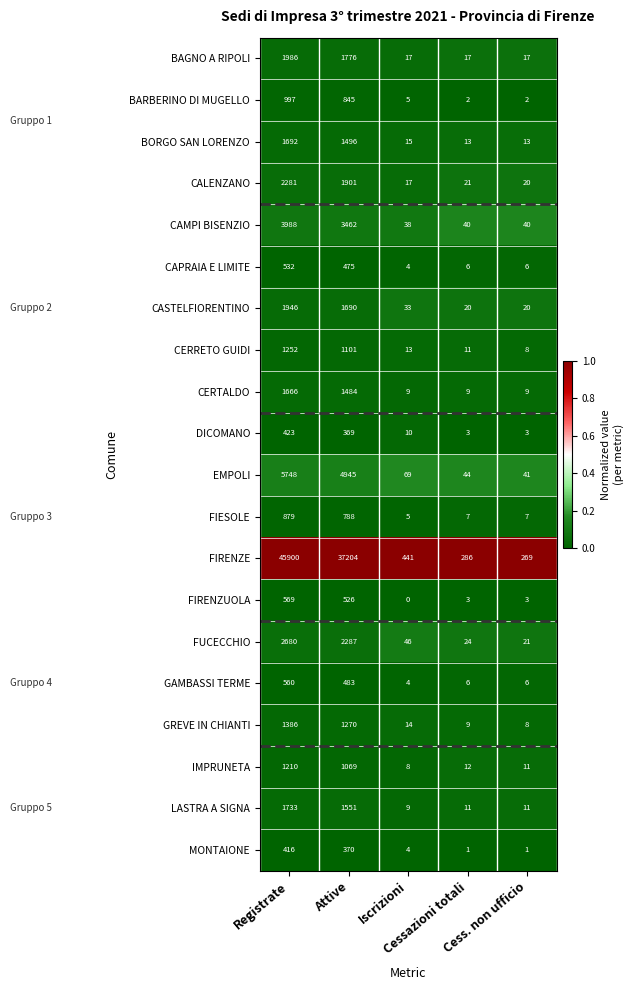

What is the total value across all series at Attive?

65092